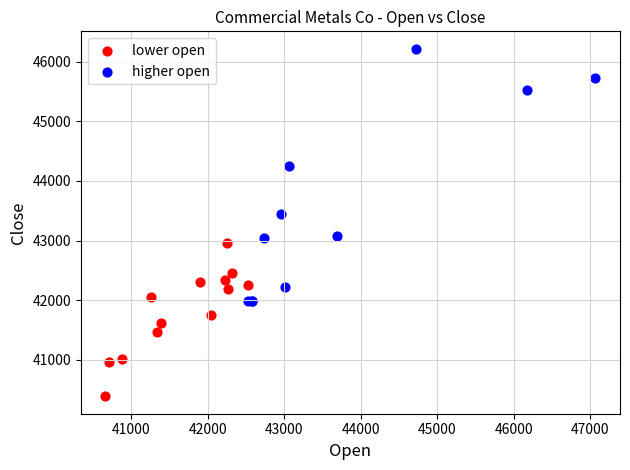

Which series has the largest Y range (max minus min)?

higher open